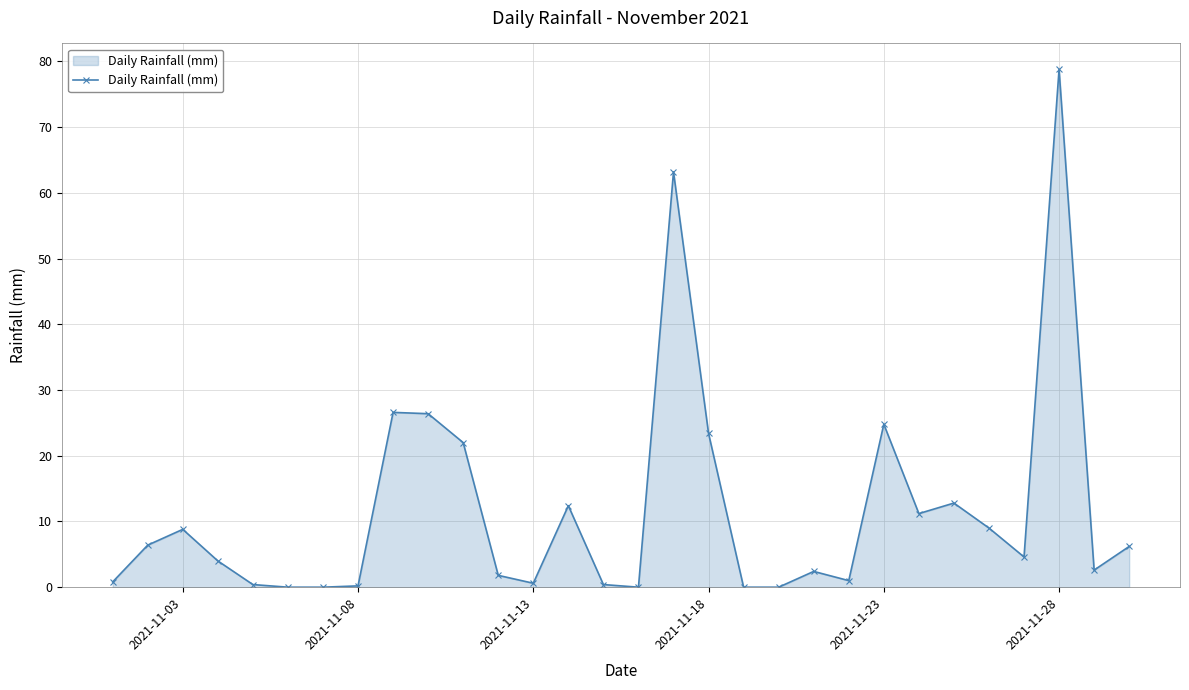

True or false: there are more than 0 points higher than both neighbors.

True